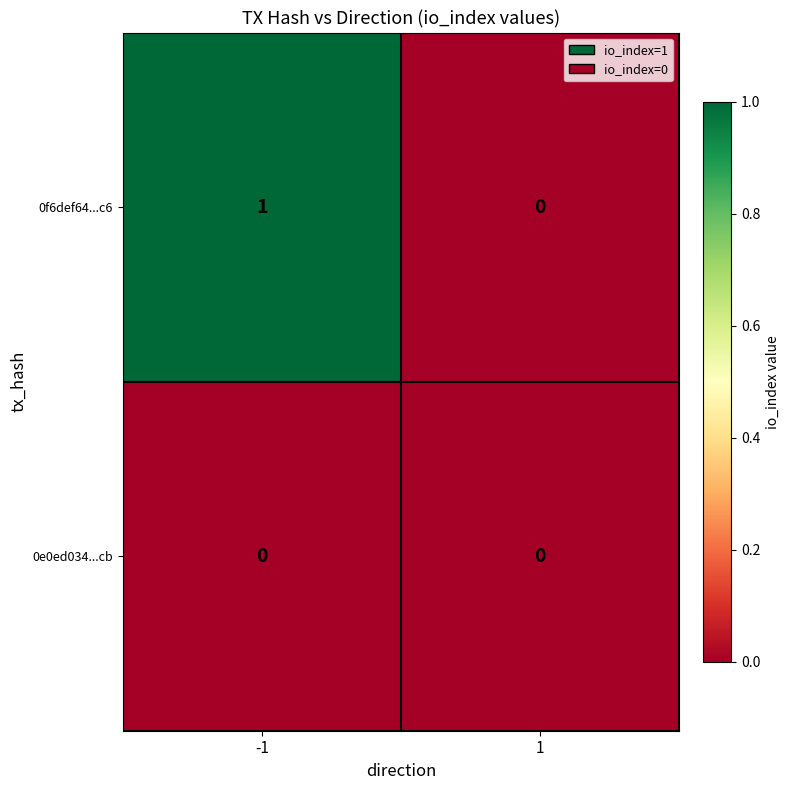

Reading left to right, what are all the values shown in this chart?

0f6def64...c6: 1	0
0e0ed034...cb: 0	0